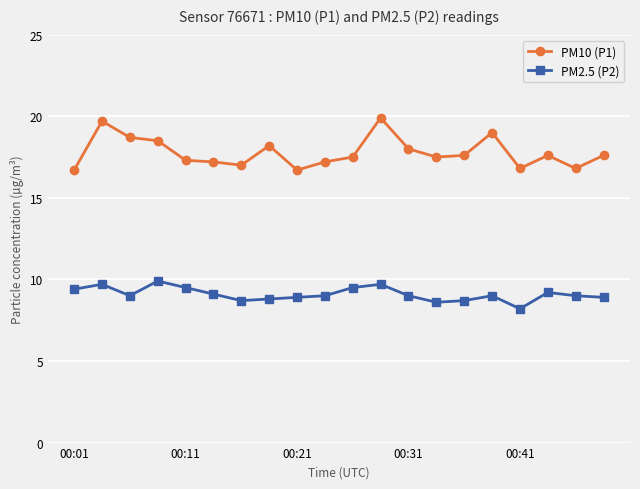

True or false: PM10 (P1) and PM2.5 (P2) intersect in this chart.

False